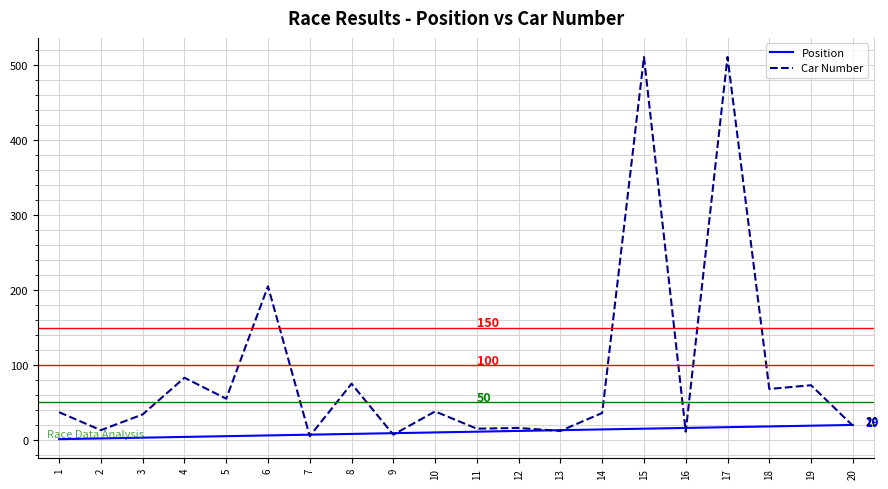

The Car Number series shows 68 at 18. True or false?

True